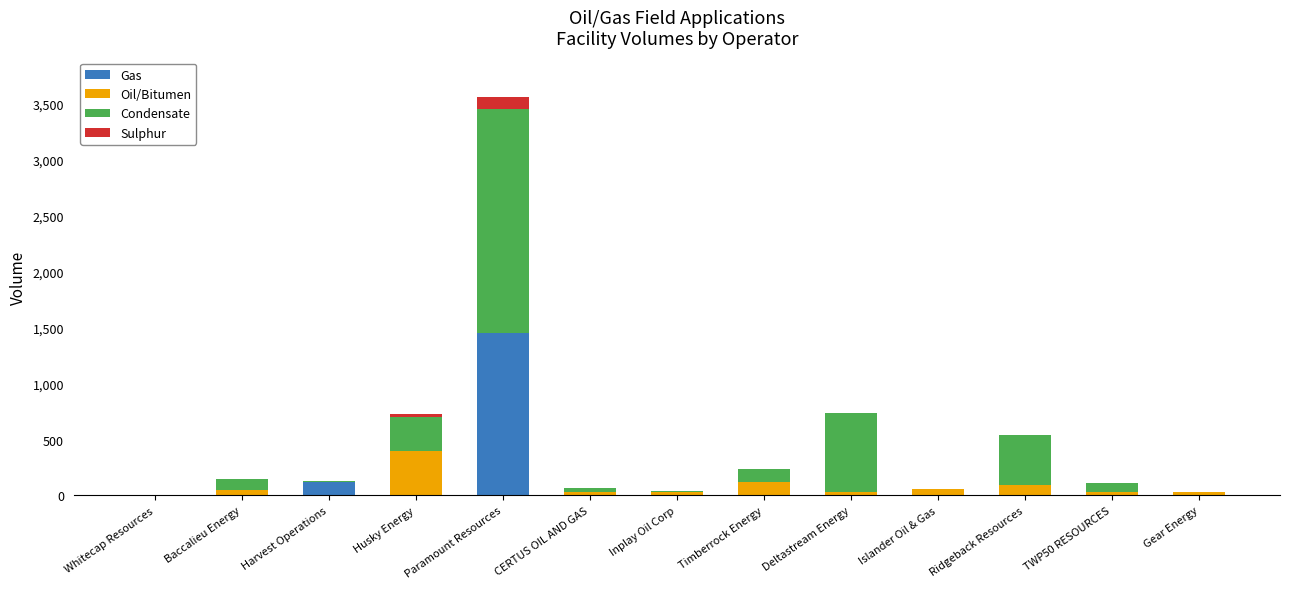

What is the sum of the Gas values at Timberrock Energy and Paramount Resources?

1450.0